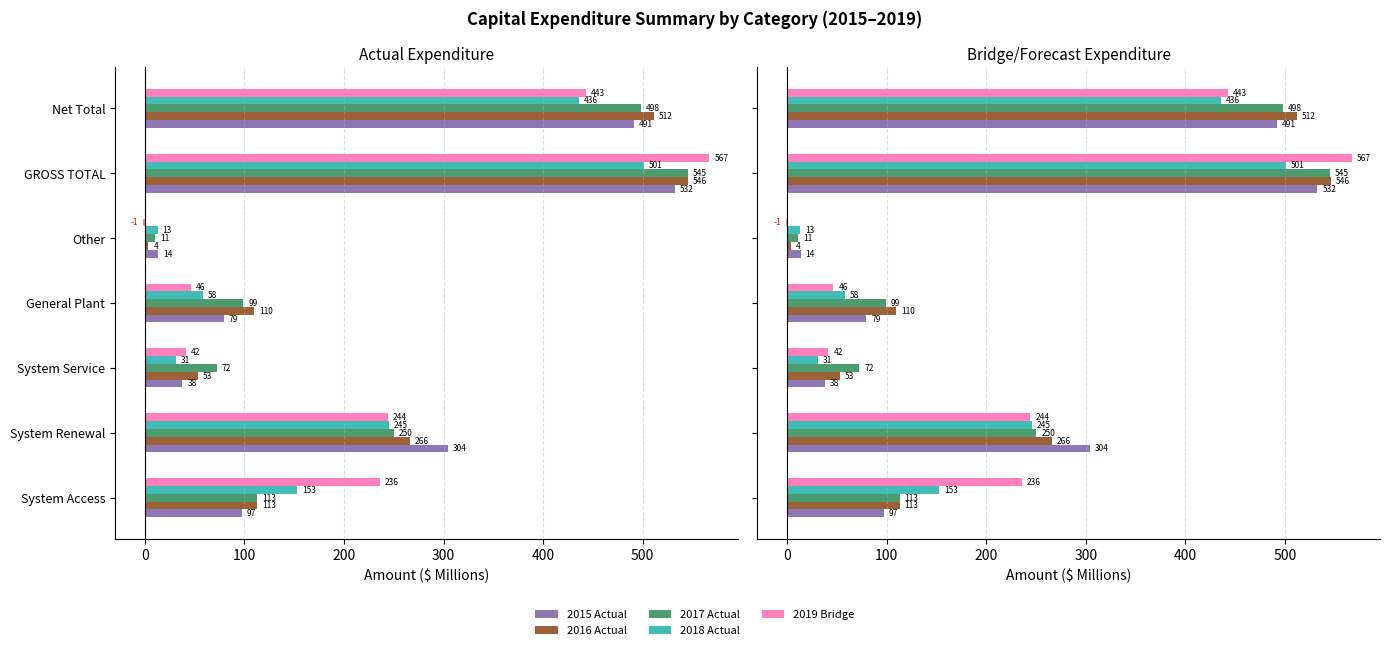

What value does the 2019 Bridge series have at System Service?

41.5